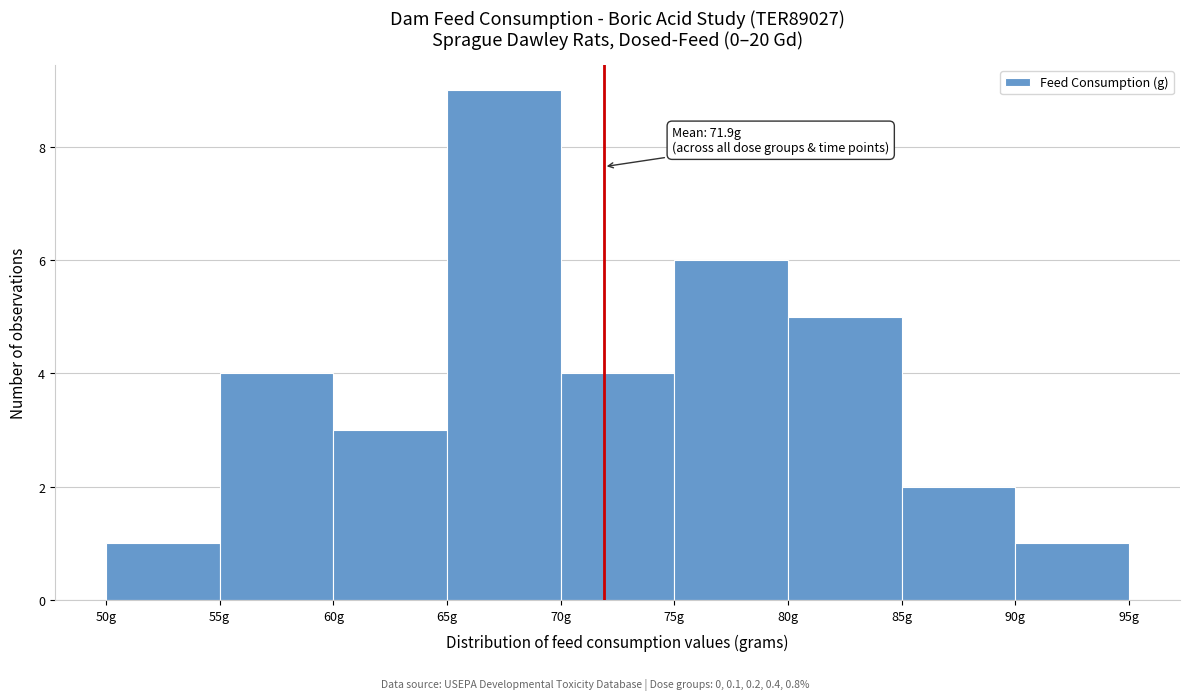

Over which range of the x-axis is the bar tallest?

65 to 70